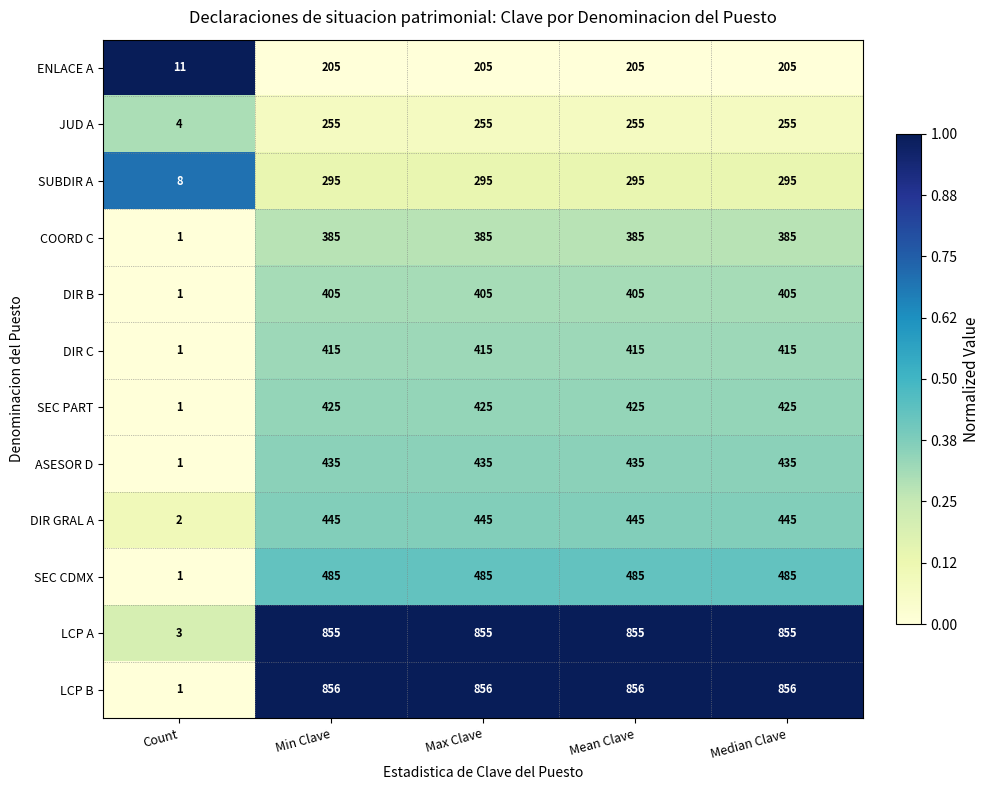

What is the difference between the highest and lowest values at Median Clave?

651